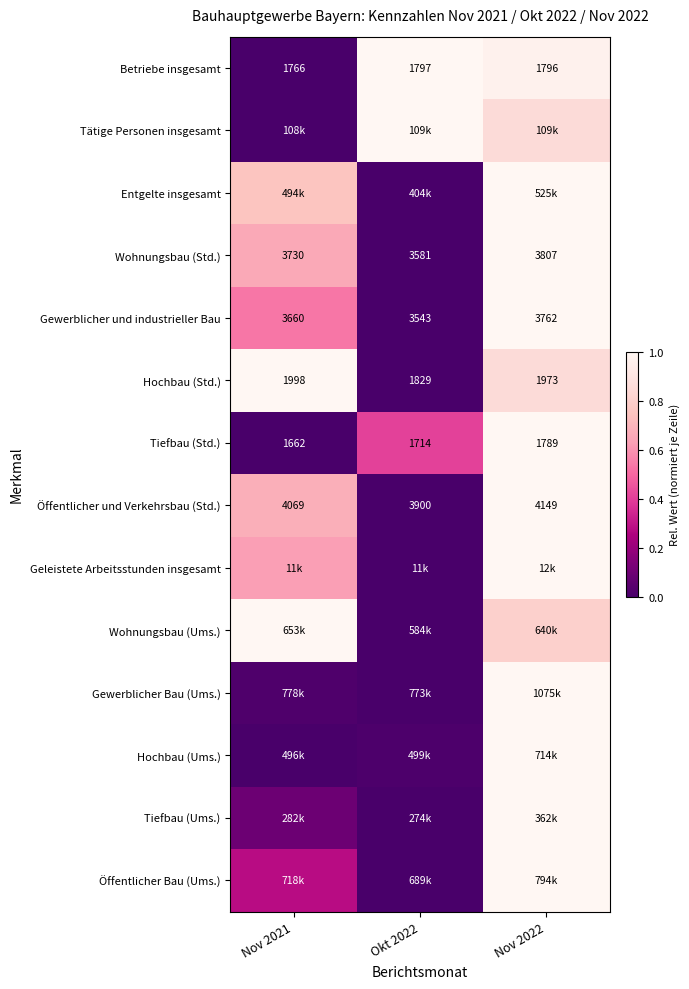

How many data points in Wohnungsbau (Std.) are less than 3730?

1